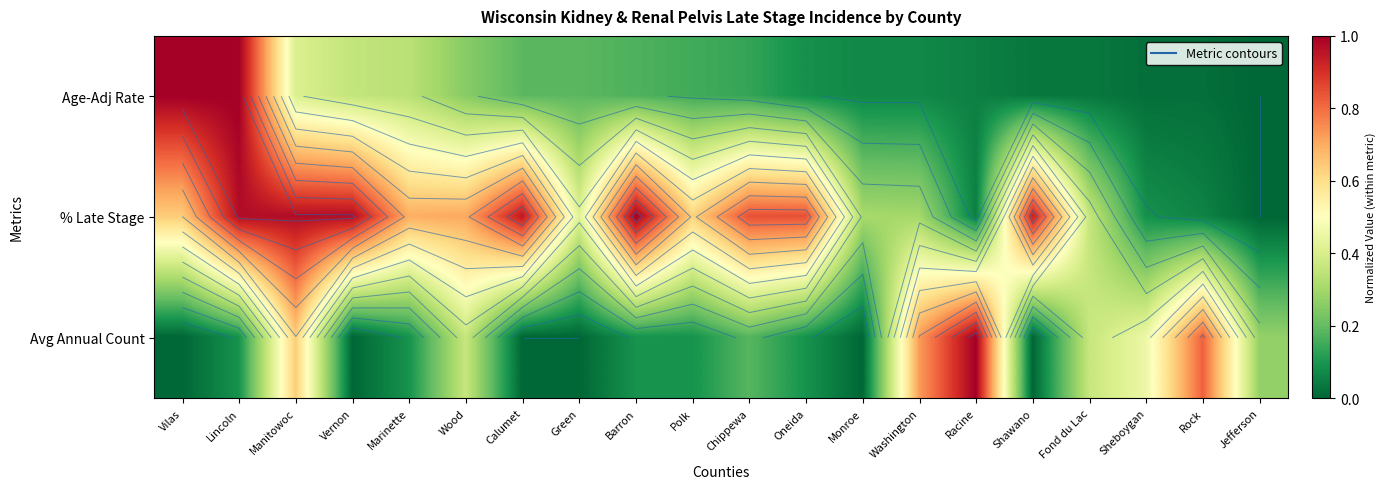

What value does the Age-Adj Rate series have at Polk?

0.2